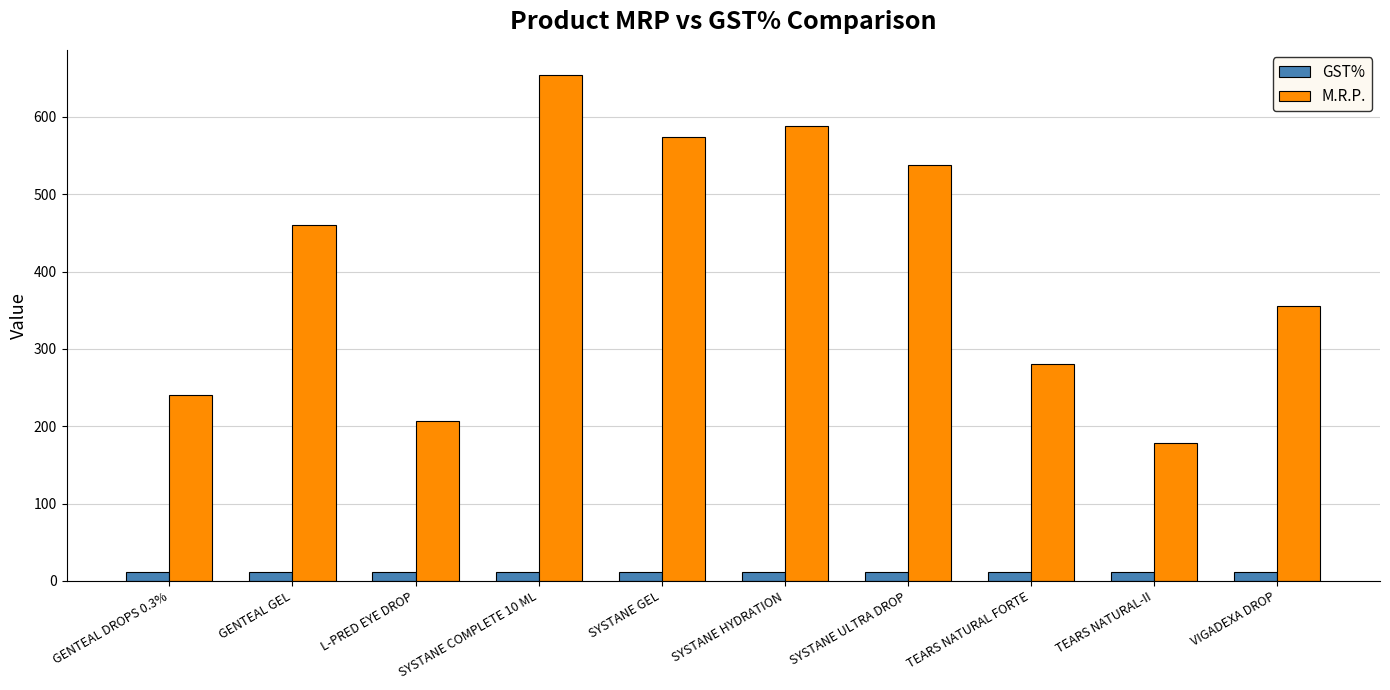

What is the spread (max minus min) of values at GENTEAL GEL?

448.0